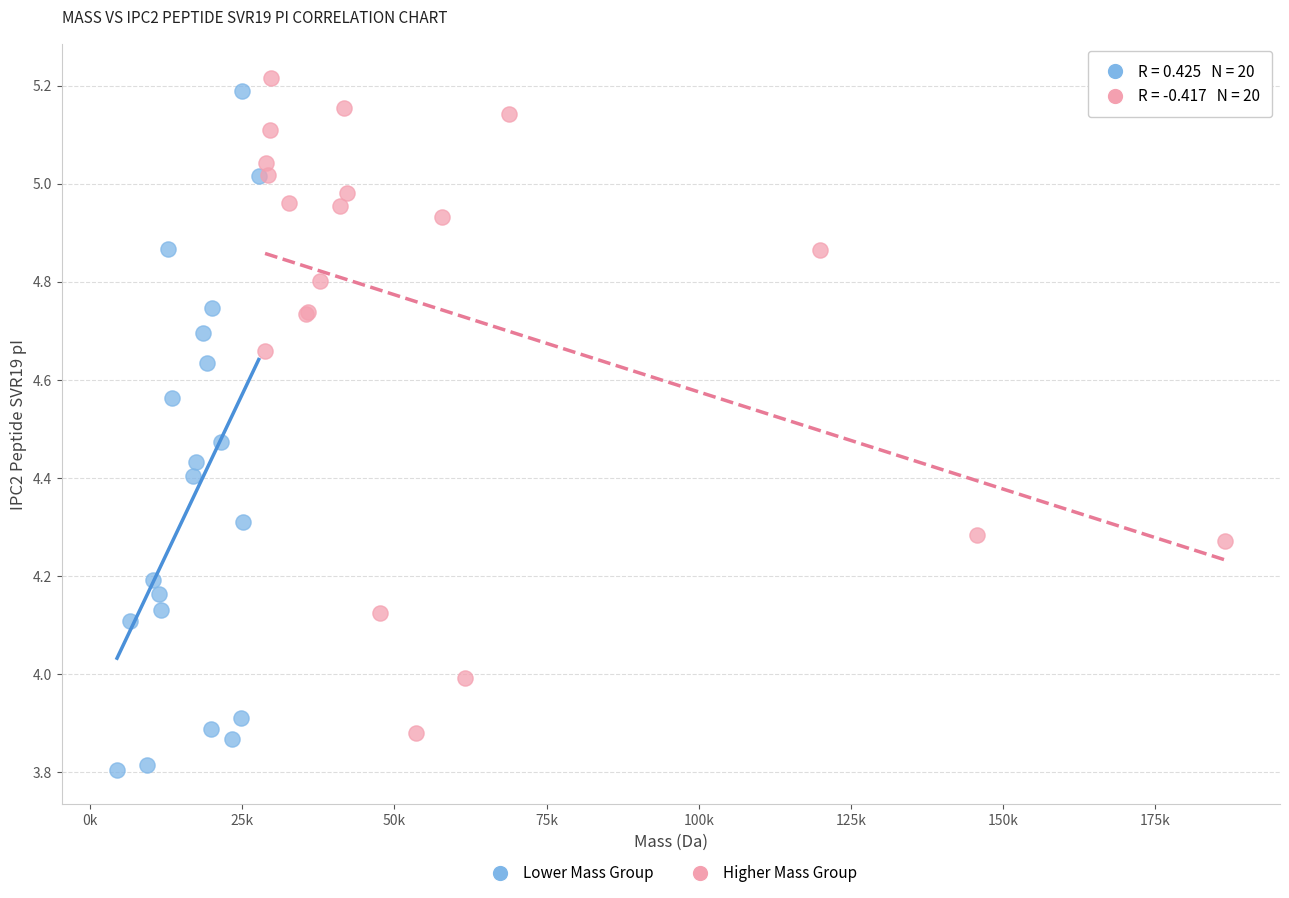

Which series reaches the maximum Y coordinate?

Higher Mass Group